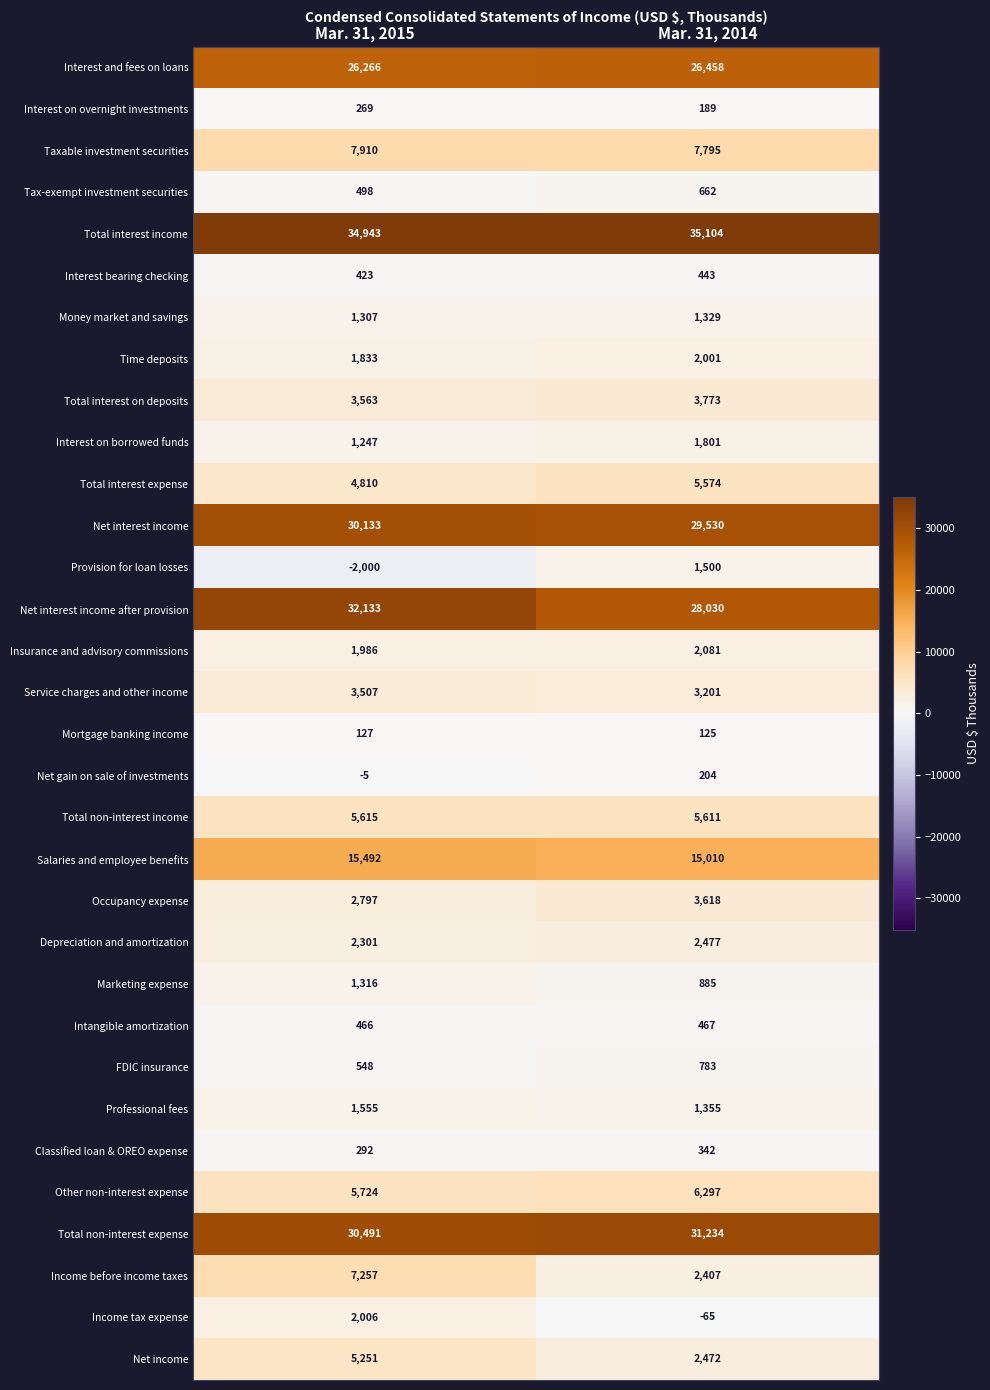

What is the spread (max minus min) of values at Mar. 31, 2015?

36943